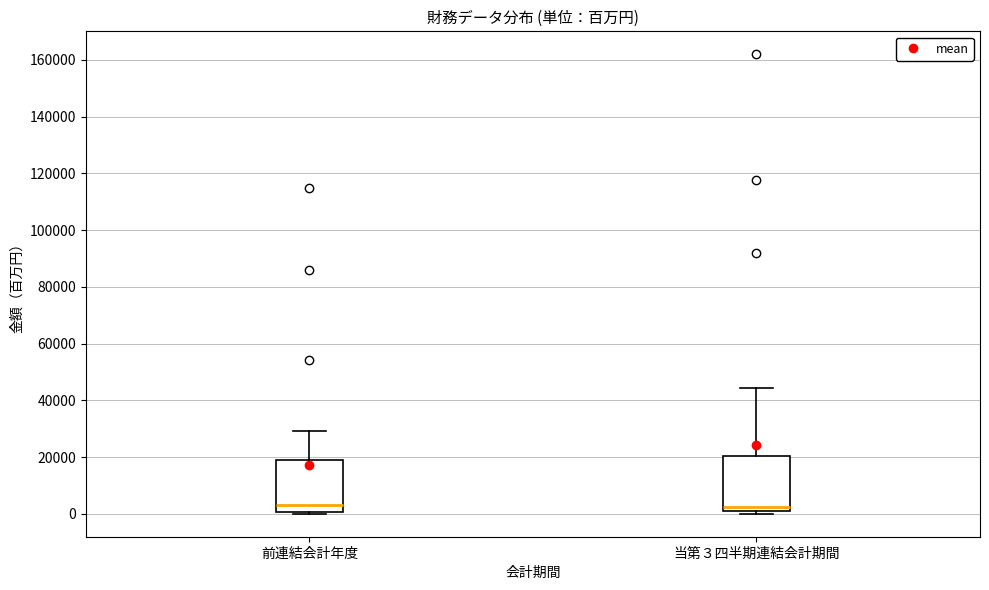

Reading left to right, transcribe this box plot: for each box, give where its median line is, the range the box spans, and where its two whiskers end, as read against the y-axis. The values are not printed on the chart, so give them approximately, as read against the axis.

前連結会計年度: median 4000, box 0 to 20000, whiskers 0 (just below the box's lower edge) to 30000
当第３四半期連結会計期間: median 2000, box 0 to 20000, whiskers 0 (just below the box's lower edge) to 44000